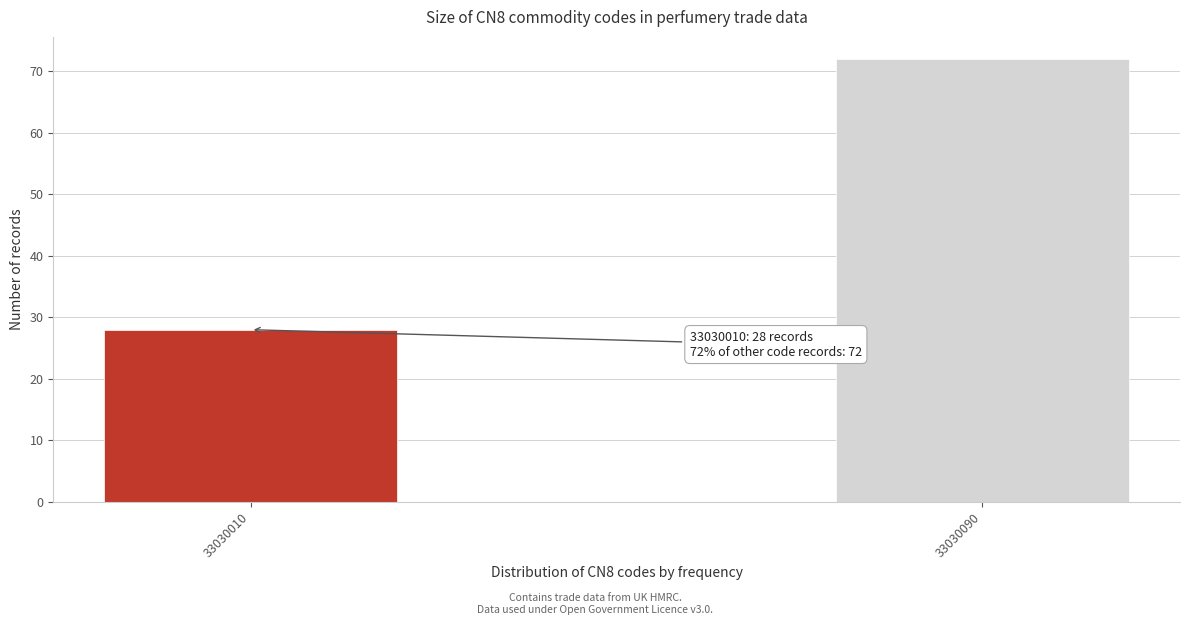

Reading right to left, list all the values displayed in this chart.

72	28